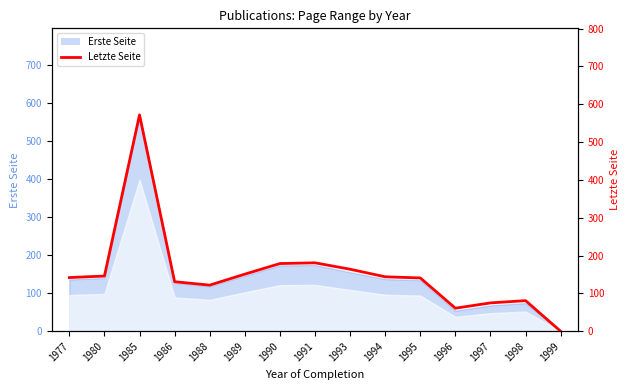

Rank the categories by value from lowest to highest.

1999, 1996, 1997, 1998, 1988, 1986, 1995, 1977, 1994, 1980, 1989, 1993, 1990, 1991, 1985